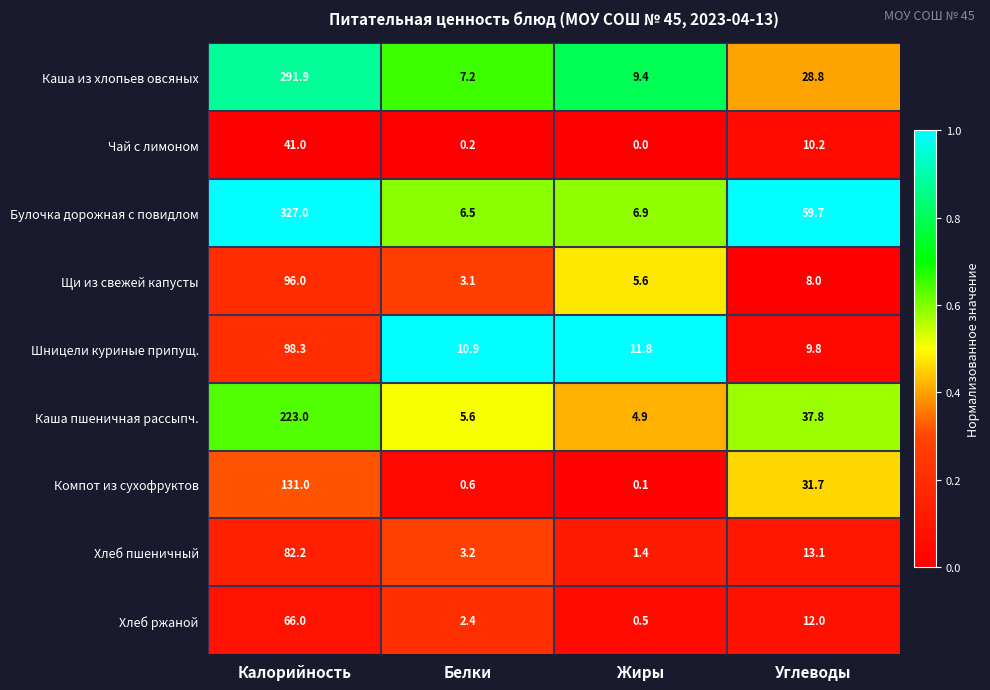

At Углеводы, list the series in order from largest to smallest.

Булочка дорожная с повидлом, Каша пшеничная рассыпч., Компот из сухофруктов, Каша из хлопьев овсяных, Хлеб пшеничный, Хлеб ржаной, Чай с лимоном, Шницели куриные припущ., Щи из свежей капусты